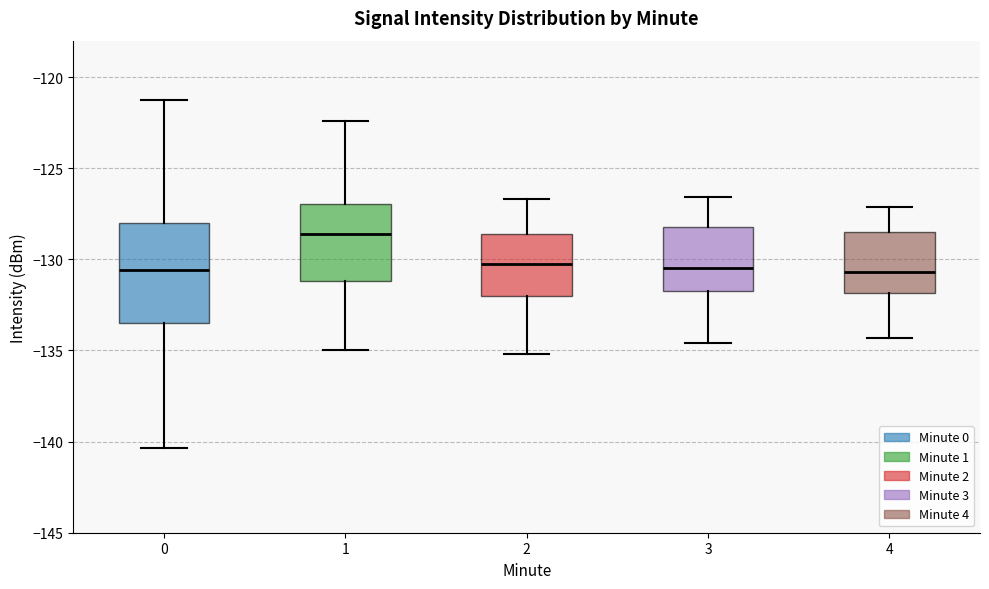

Reading left to right, transcribe this box plot: for each box, give where its median line is, the range the box spans, and where its two whiskers end, as read against the y-axis. The values are not printed on the chart, so give them approximately, as read against the axis.

0: median -130.5, box -133.5 to -128.0, whiskers -140.5 to -121.5
1: median -128.5, box -131.0 to -127.0, whiskers -135.0 to -122.5
2: median -130.0, box -132.0 to -128.5, whiskers -135.0 to -126.5
3: median -130.5, box -131.5 to -128.0, whiskers -134.5 to -126.5
4: median -130.5, box -132.0 to -128.5, whiskers -134.5 to -127.0